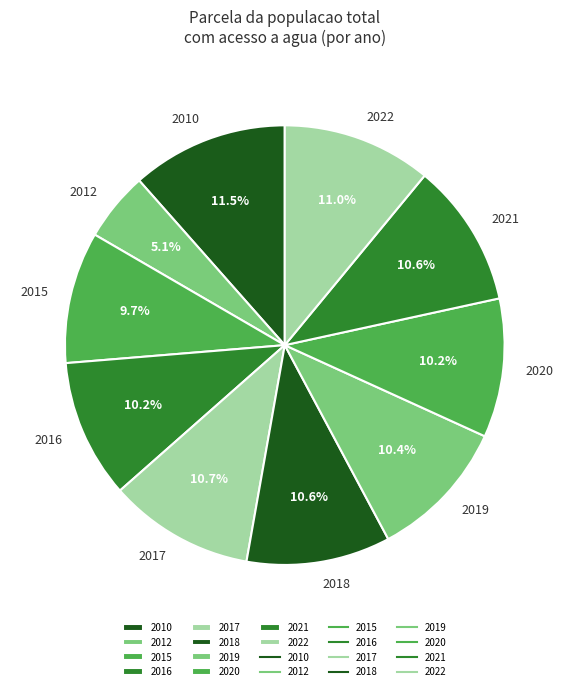

To the nearest percent, what is the difference between the largest and smallest slice percentages?

6%